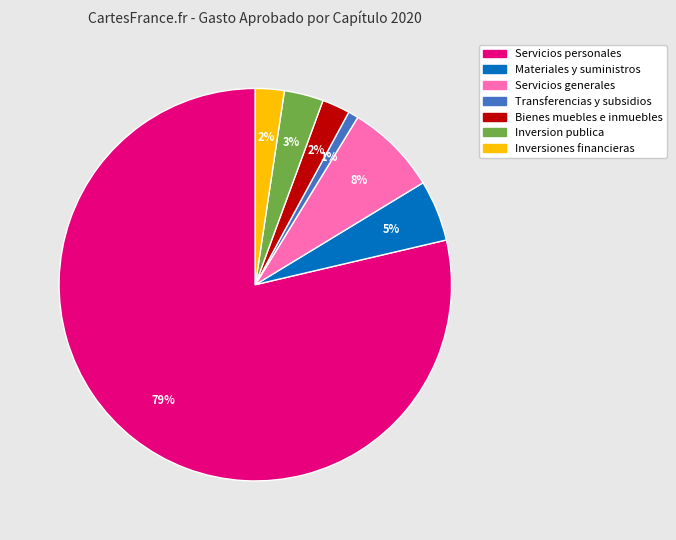

Is it true that Inversion publica is 9% of the pie?

False